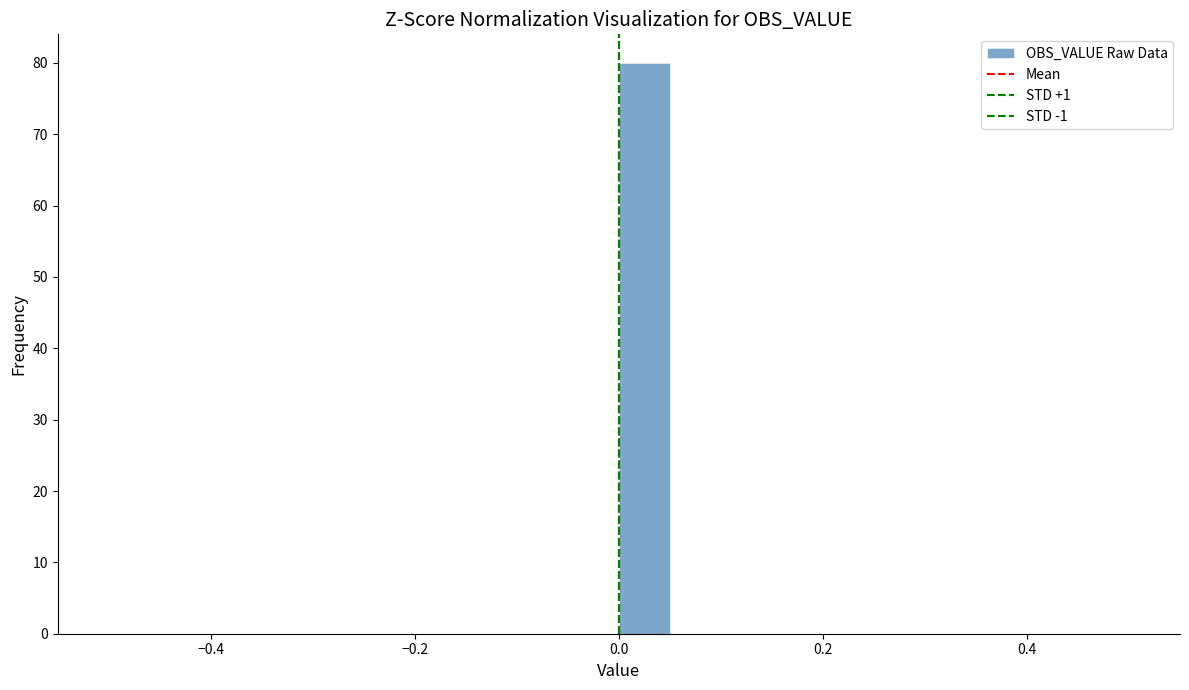

Around what value on the x-axis is the tallest bar? Give the approximate position of its centre, as read against the axis.

0.02